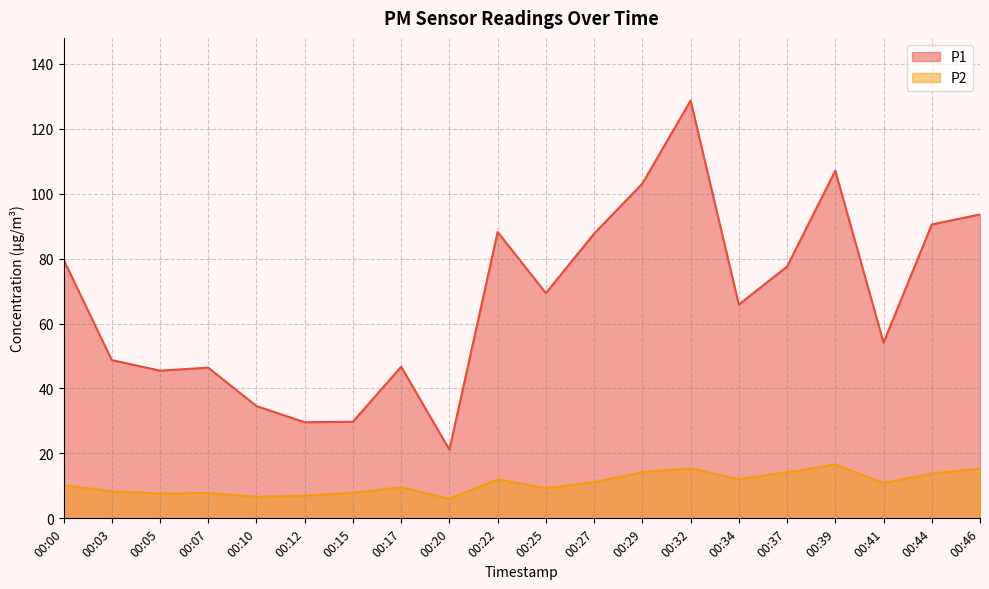

What is the sum of the P1 values at 00:25 and 00:37?

146.9